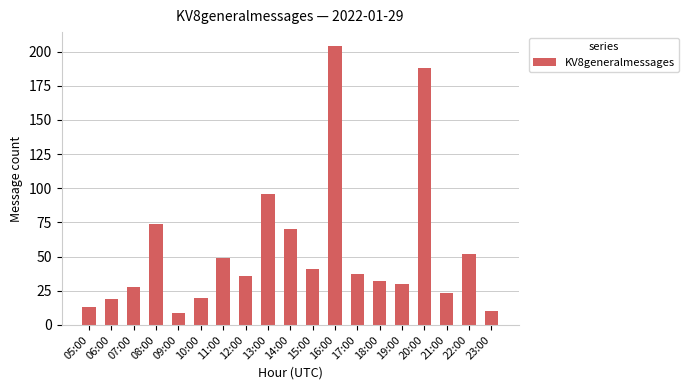

Which has a higher value, 16:00 or 10:00?

16:00